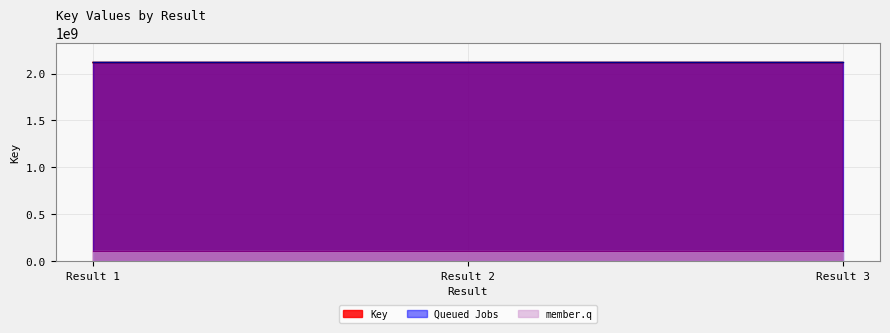

What is the value of the 3rd point from the left?

2117885071